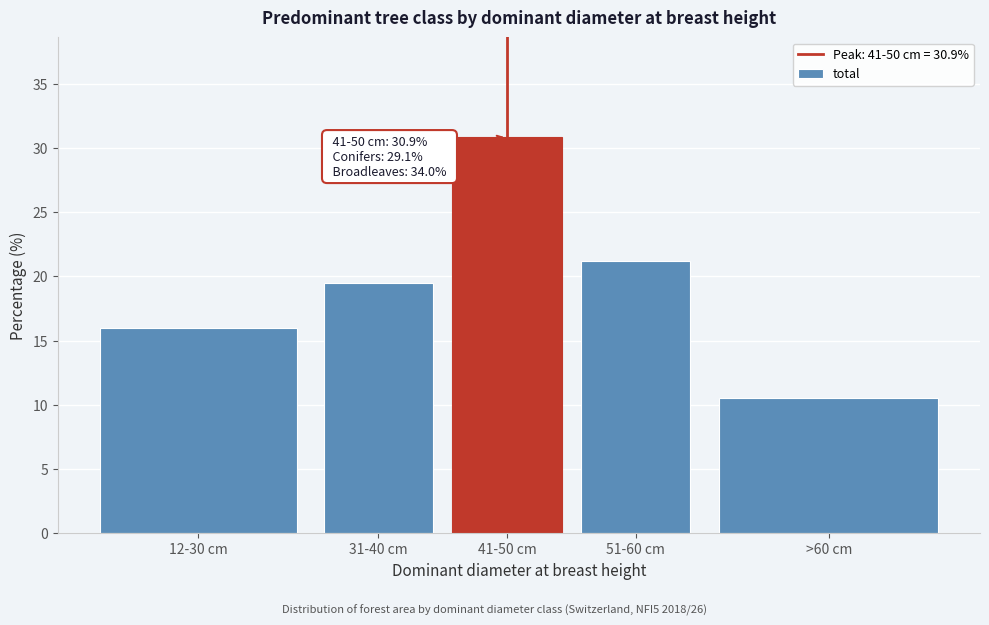

Reading left to right, what are all the values shown in this chart?

16.0	19.5	30.9	21.2	10.5